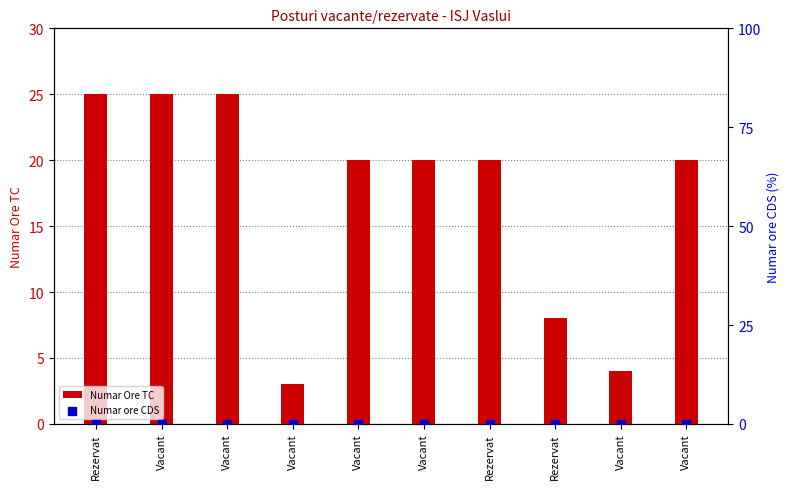

Is the value of Numar Ore TC at Vacant greater than the value of Numar ore CDS at Vacant?

Yes